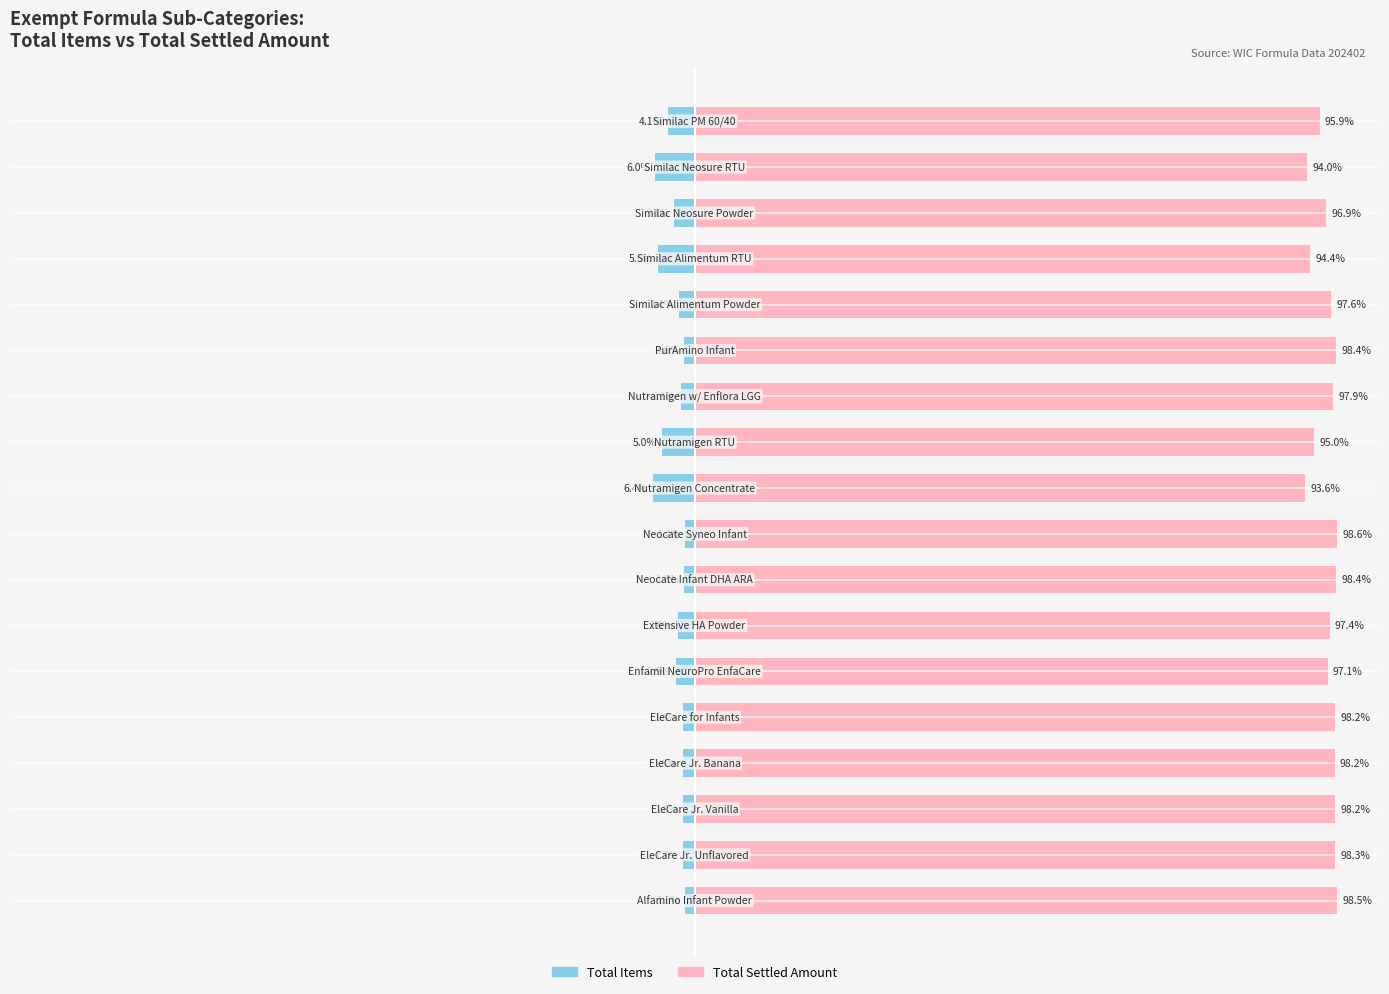

What is the average value of the Total Settled Amount series?

97.0